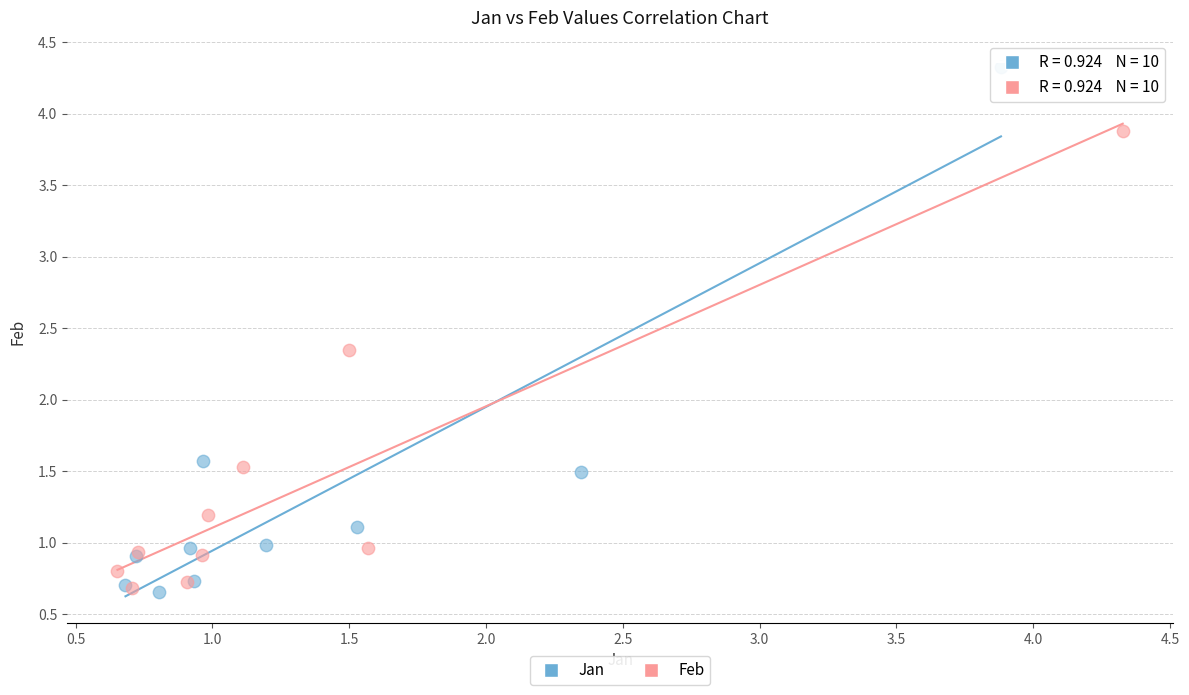

Which series has the widest spread of Y values?

Jan